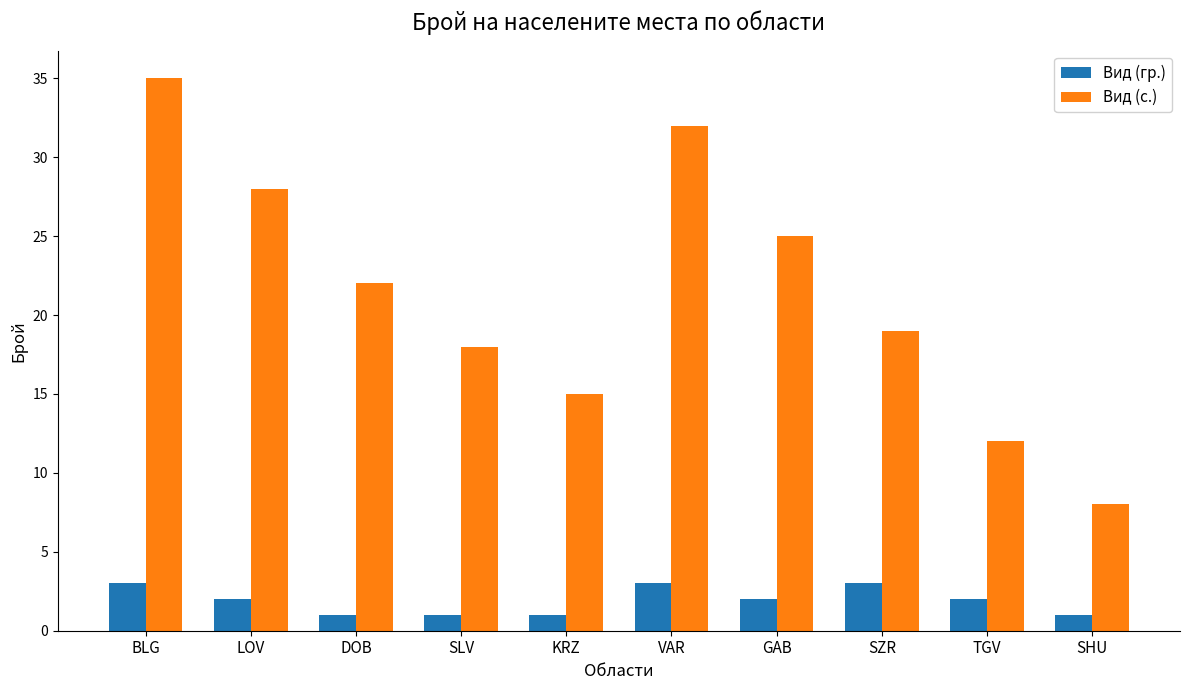

How many values in the Вид (с.) series are below 22?

5